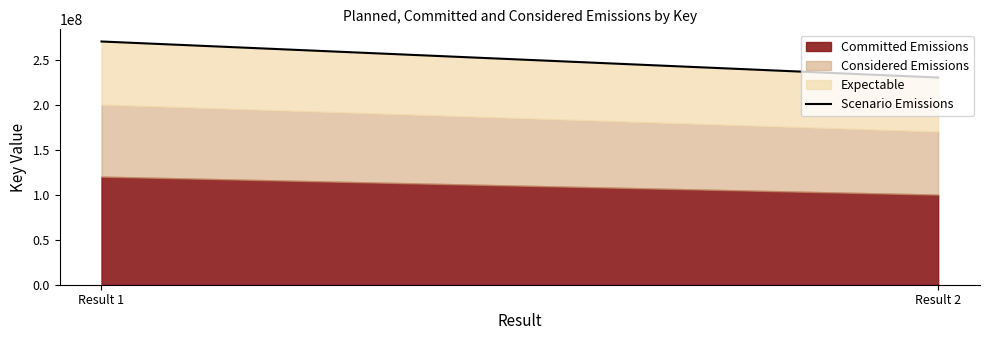

How many categories are shown in the chart?

2